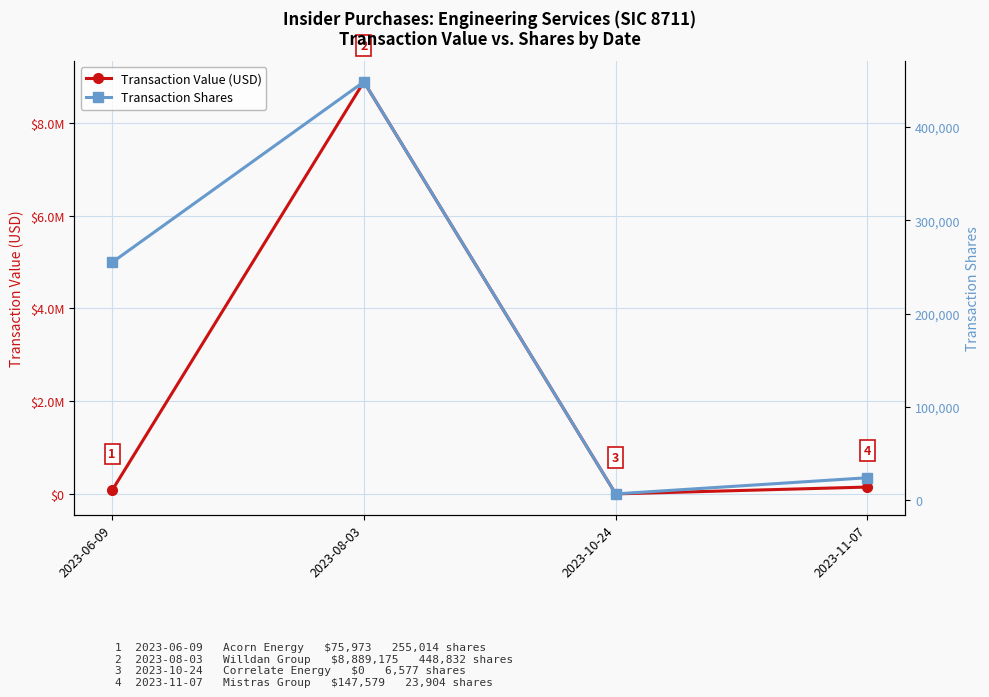

What position from the right is 2023-10-24?

2